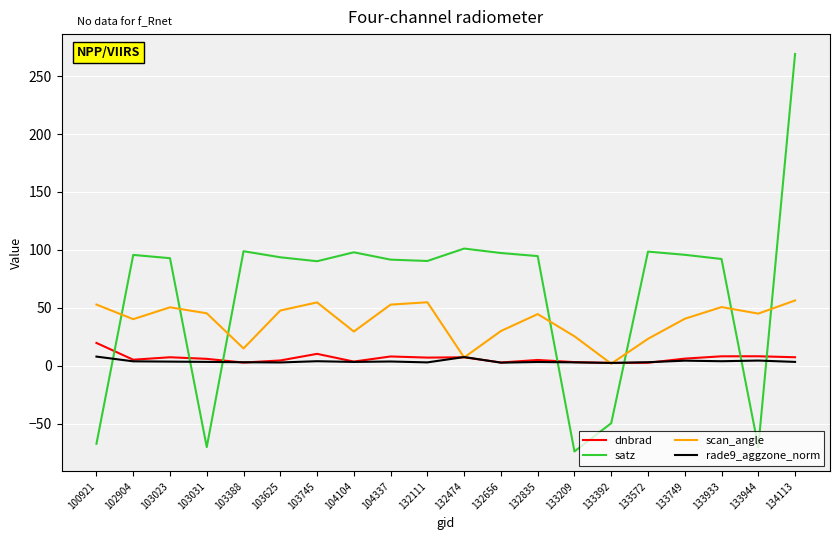

The satz series shows 97.3 at 132656. True or false?

True